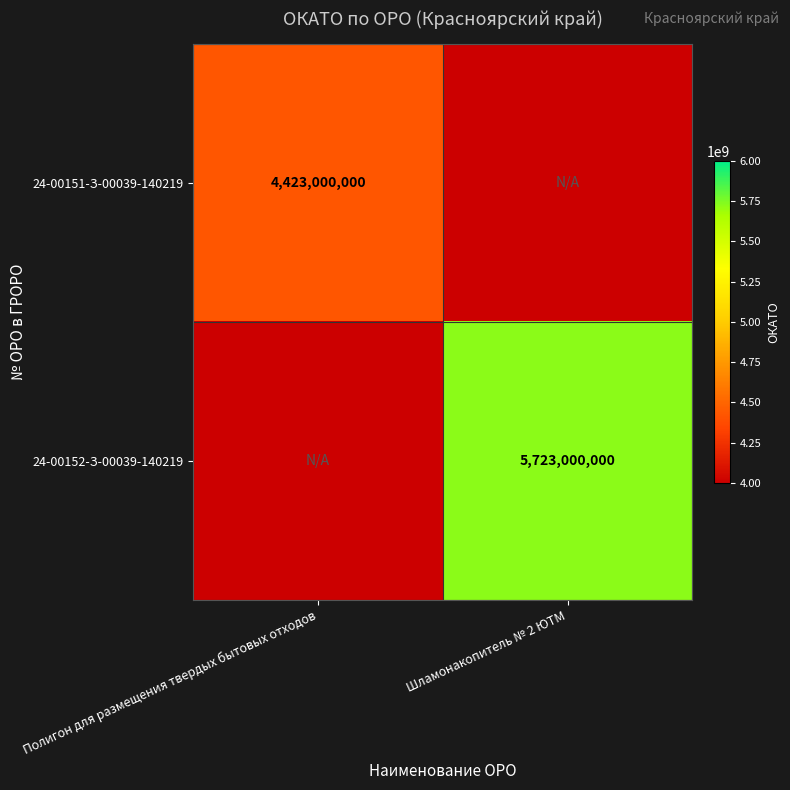

True or false: 24-00151-З-00039-140219 has a value of 1641228933 at Полигон для размещения твердых бытовых отходов.

False